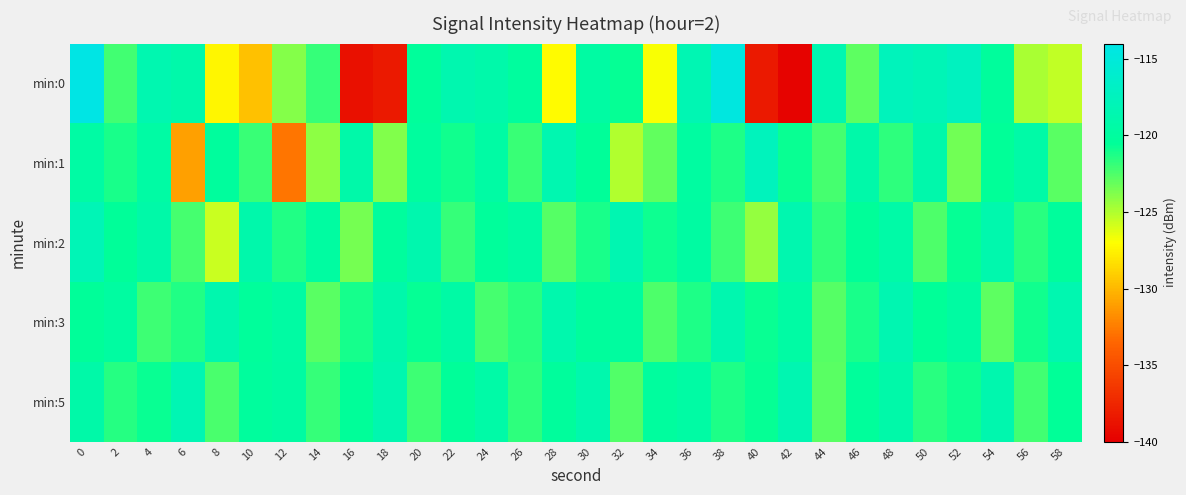

What is the difference between the highest and lowest values at 36?

3.0